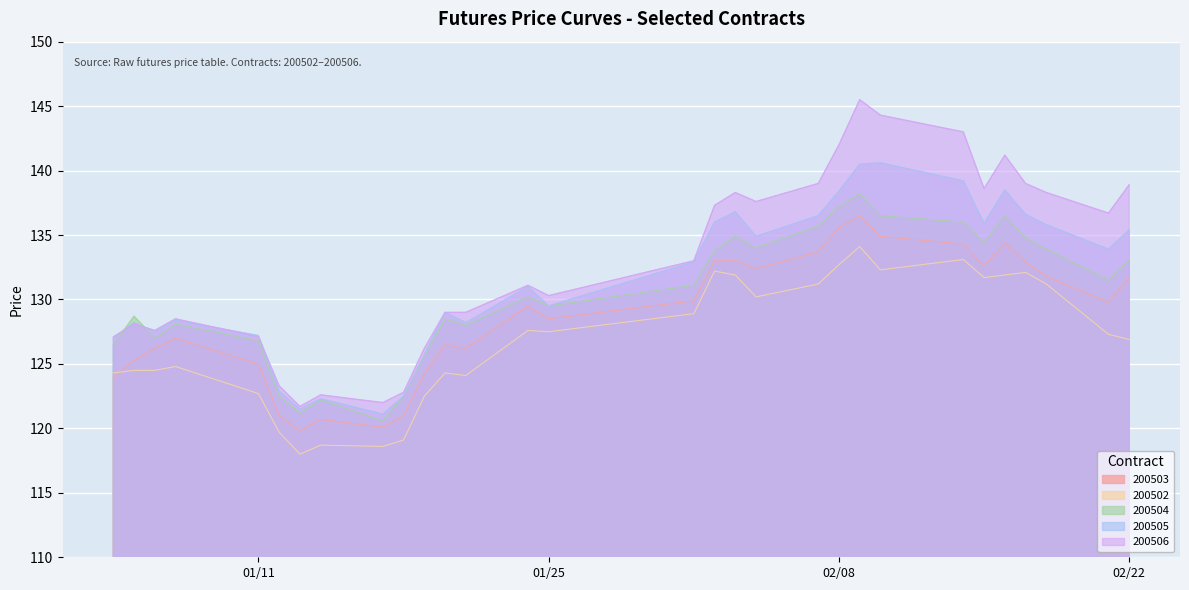

Which series has the largest total across all categories?

200506